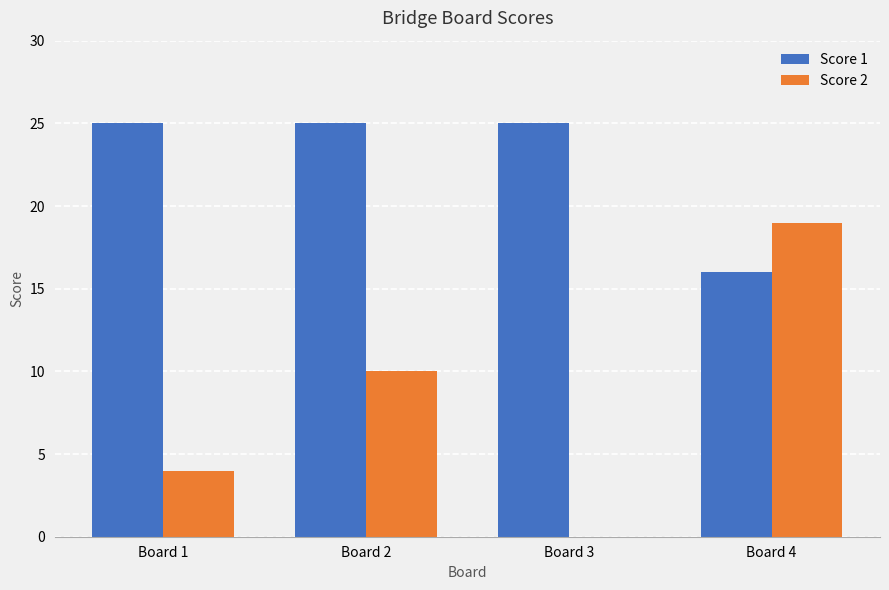

Is the value of Score 1 at Board 2 greater than the value of Score 2 at Board 4?

Yes